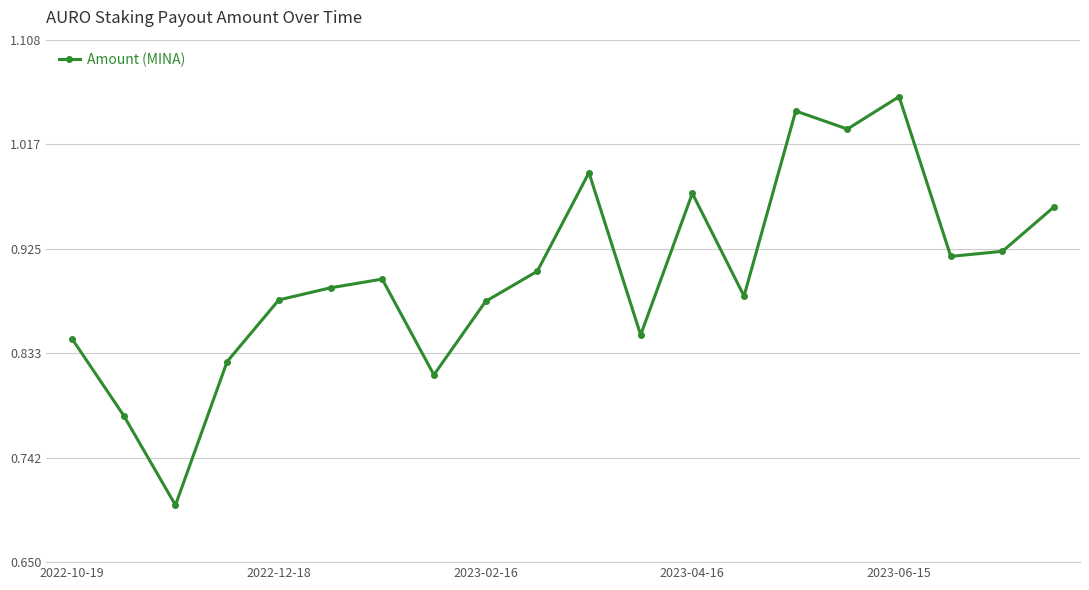

What is the sum of all values?

18.1